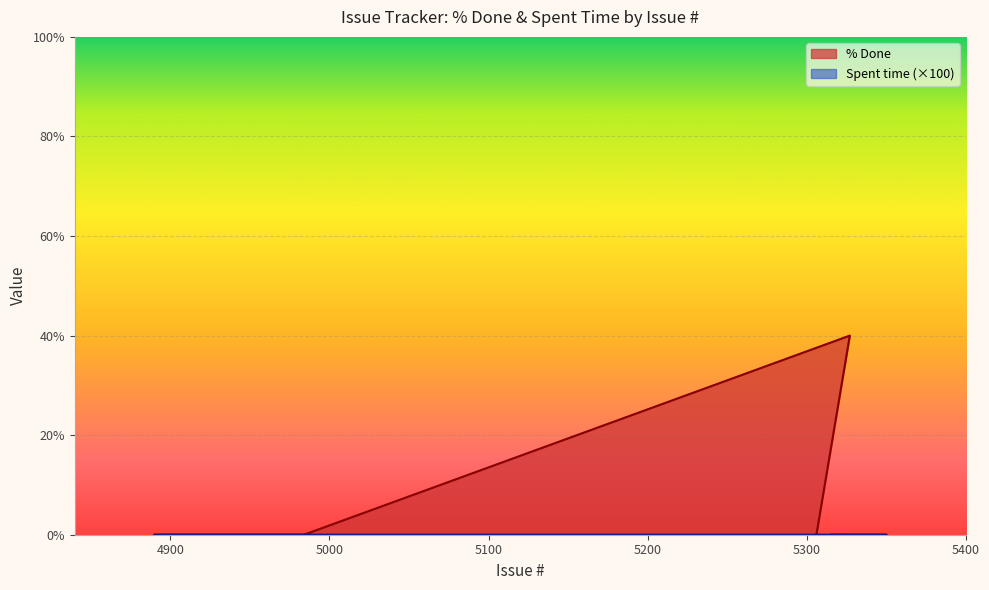

Reading right to left, transcribe all the data shown in this chart.

0	0	0	0	0	0	0	0	0	0	0	0	0	0	0	0	0	0	40	0